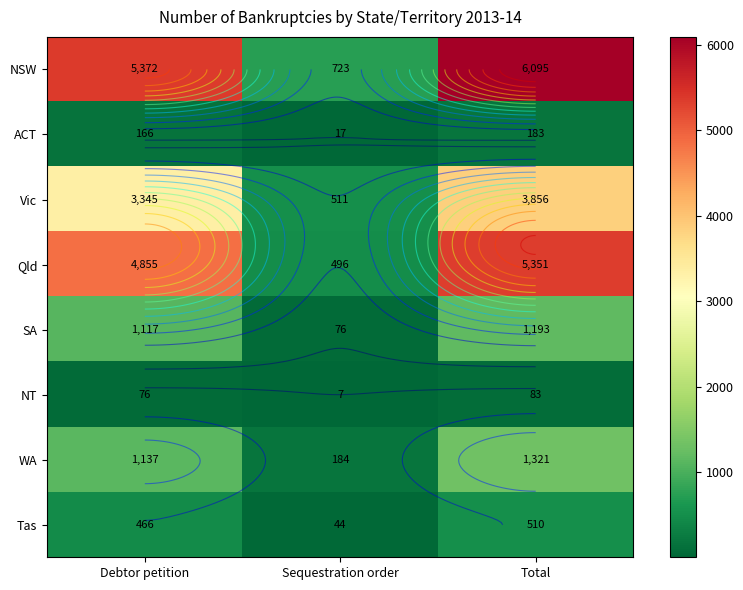

Rank the categories by NT value from highest to lowest.

Total, Debtor petition, Sequestration order